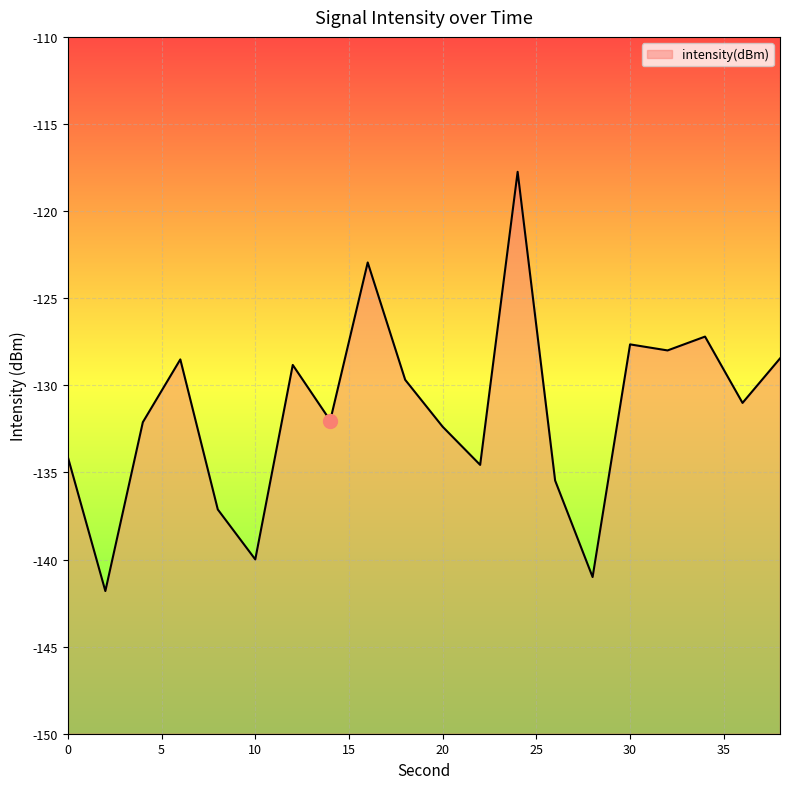

Which has a higher value, 16 or 30?

16